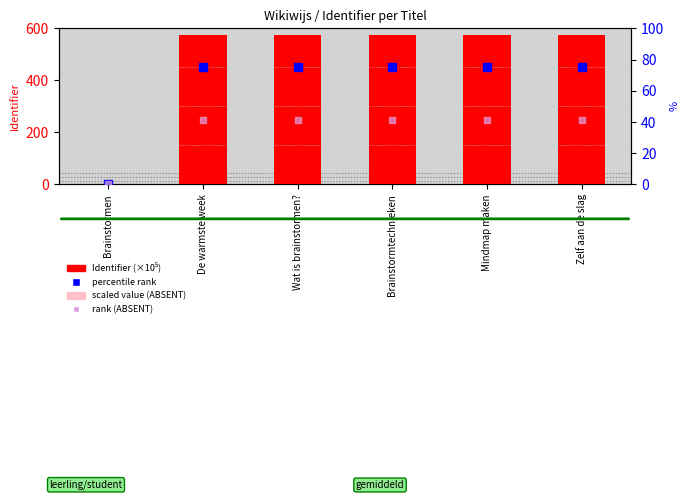

Reading right to left, transcribe all the data shown in this chart.

Identifier (×10⁵): Zelf aan de slag=57.5	Mindmap maken=57.5	Brainstormtechnieken=57.5	Wat is brainstormen?=57.5	De warmste week=57.5	Brainstormen=0.0
scaled value (ABSENT): Zelf aan de slag=48.9	Mindmap maken=48.9	Brainstormtechnieken=48.9	Wat is brainstormen?=48.9	De warmste week=48.9	Brainstormen=0.0
percentile rank within the sample: Zelf aan de slag=75.0	Mindmap maken=75.0	Brainstormtechnieken=75.0	Wat is brainstormen?=75.0	De warmste week=75.0	Brainstormen=0.0
rank (ABSENT): Zelf aan de slag=41.2	Mindmap maken=41.2	Brainstormtechnieken=41.2	Wat is brainstormen?=41.2	De warmste week=41.2	Brainstormen=0.0